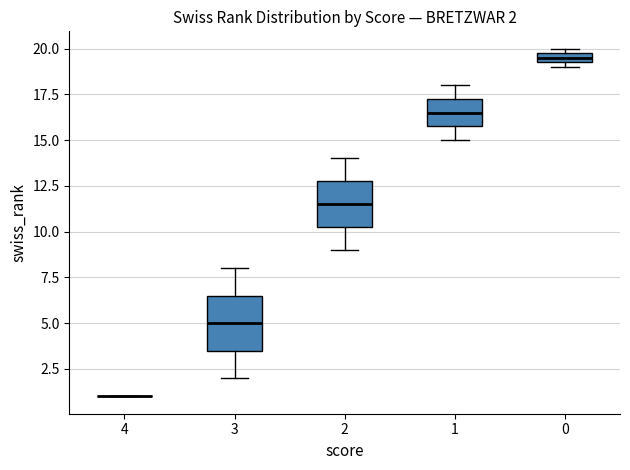

Which box is the tallest, from its lower edge to its upper edge?

3